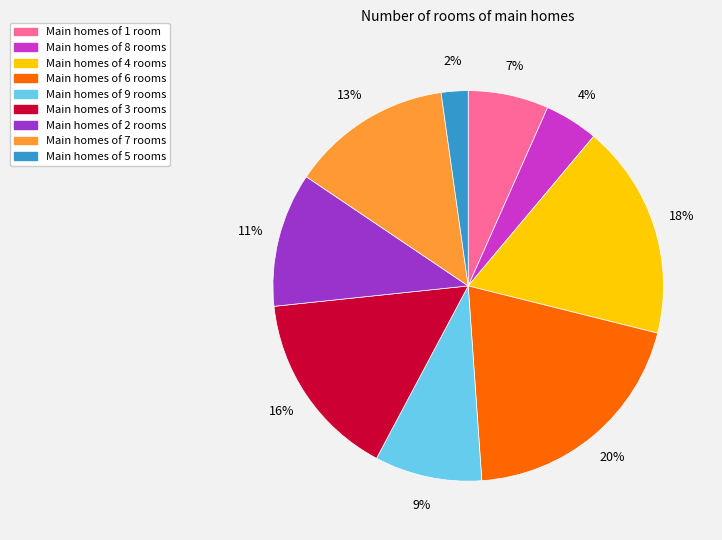

To the nearest percent, what is the difference between the largest and smallest slice percentages?

18%